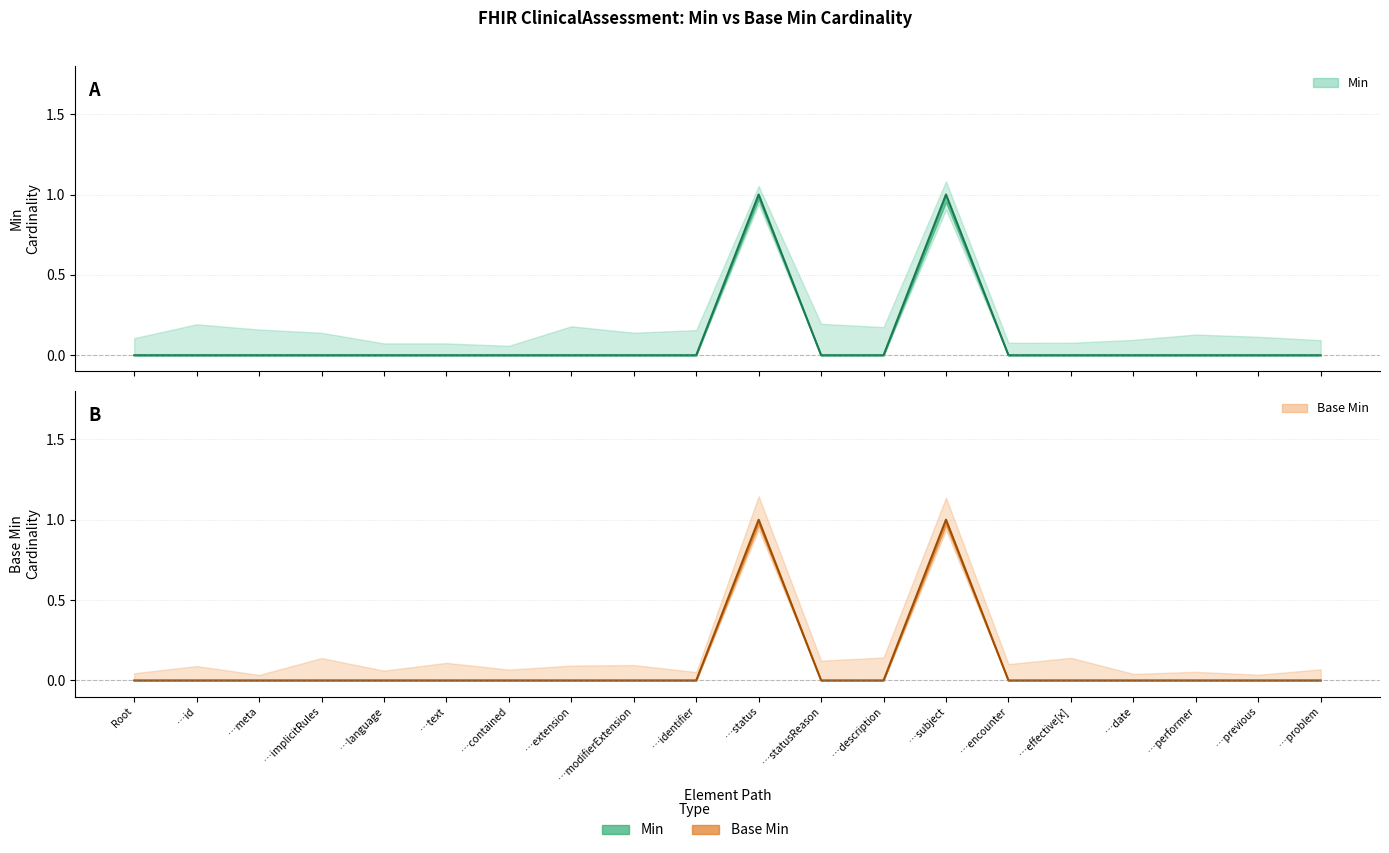

Where is the first local maximum for Min?

…status